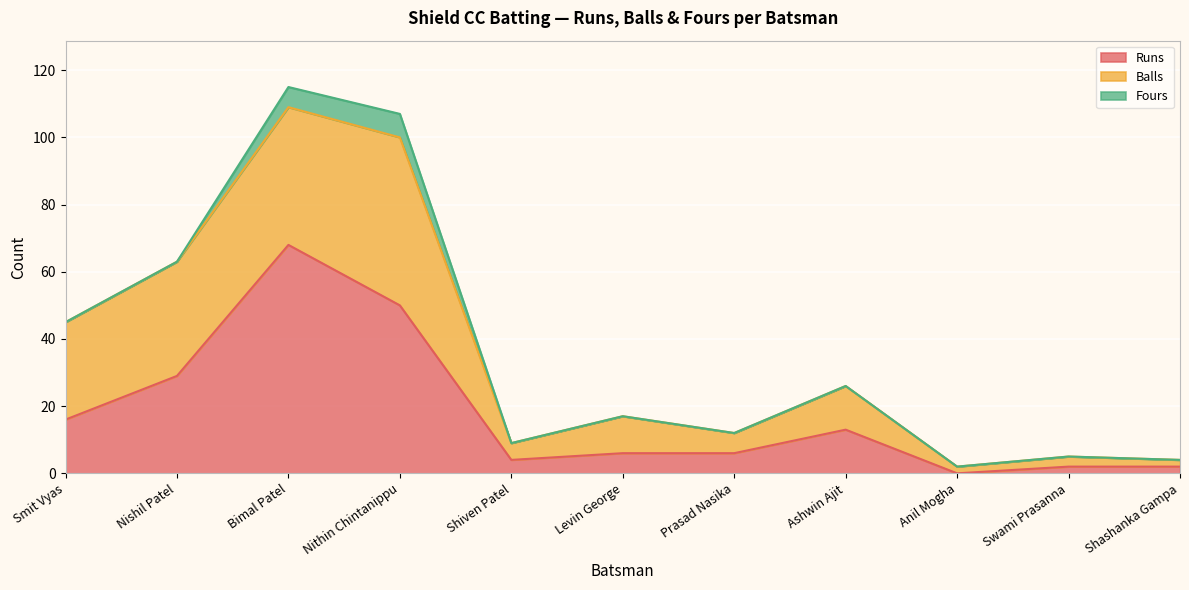

How many lines are shown in the chart?

3